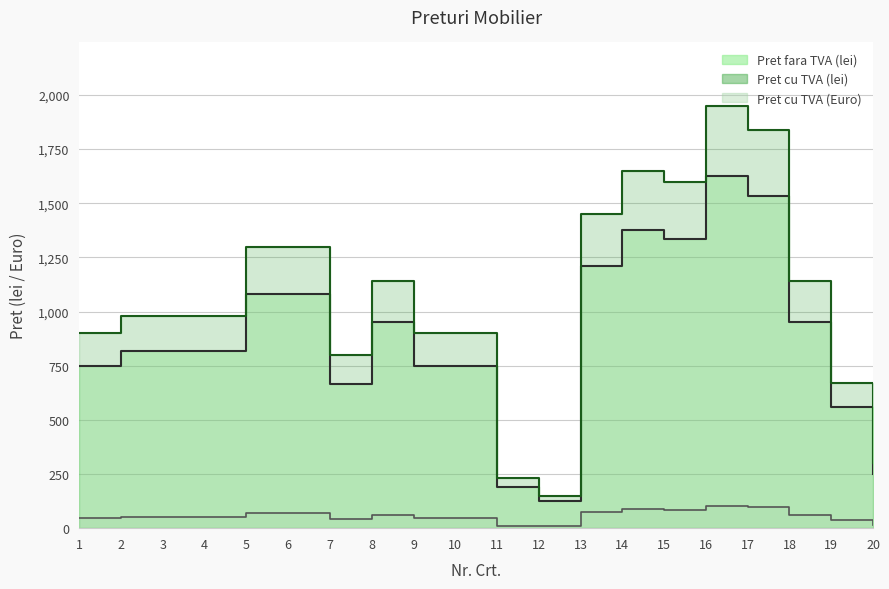

What is the sum of the Pret fara TVA (lei) values at 4 and 12?

941.7